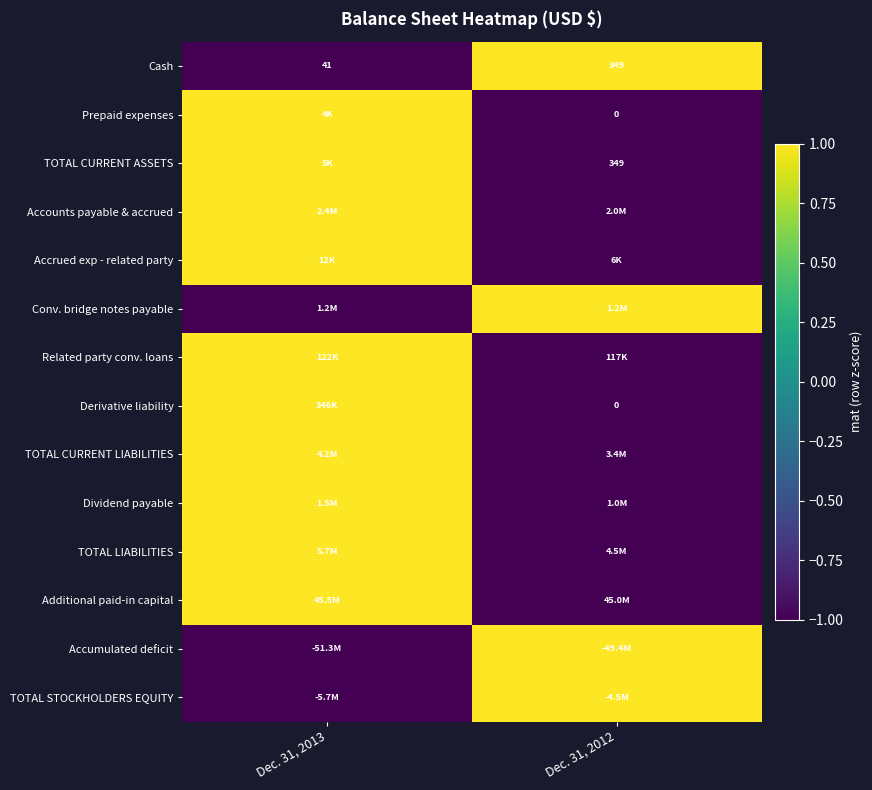

What is the sum of the Cash values at Dec. 31, 2012 and Dec. 31, 2013?

390